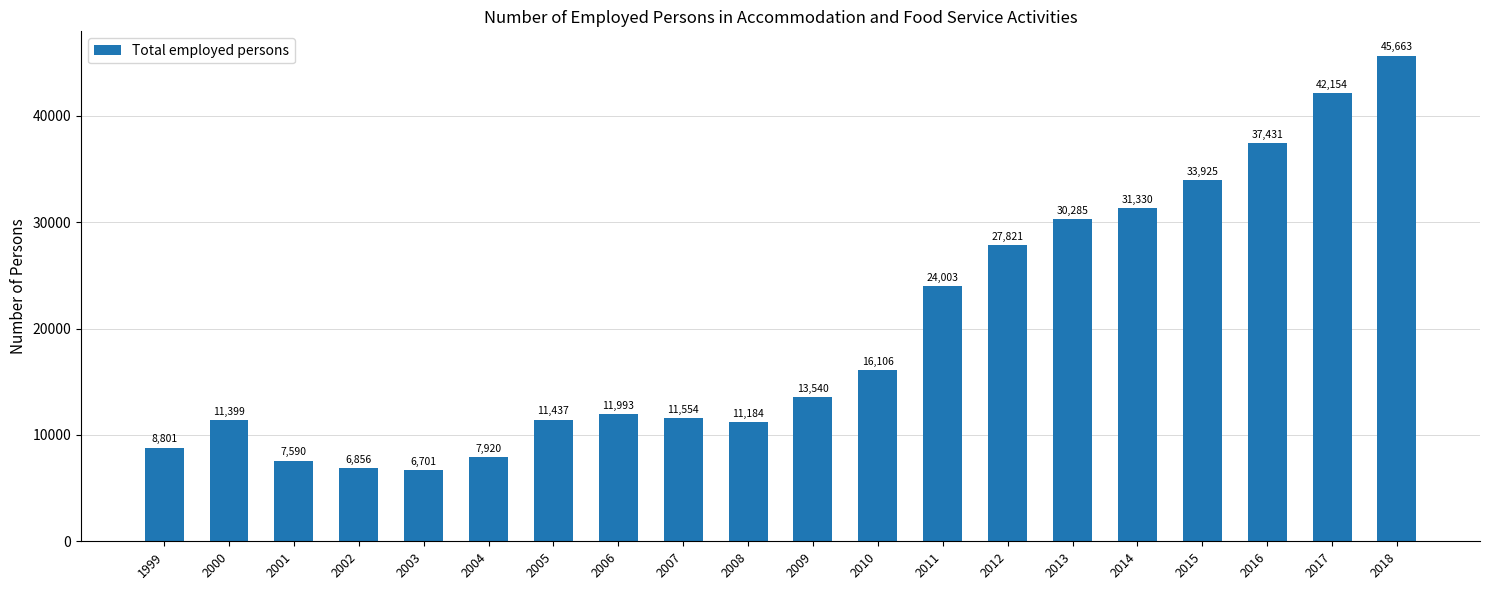

What is the change in value from 2004 to 2011?

+16083